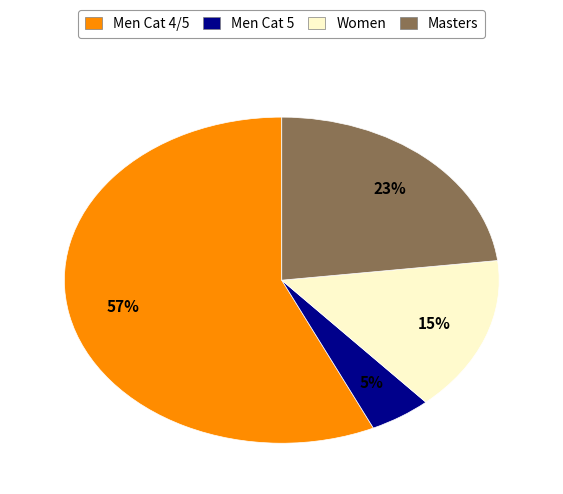

Between Men Cat 5 and Men Cat 4/5, which is larger?

Men Cat 4/5